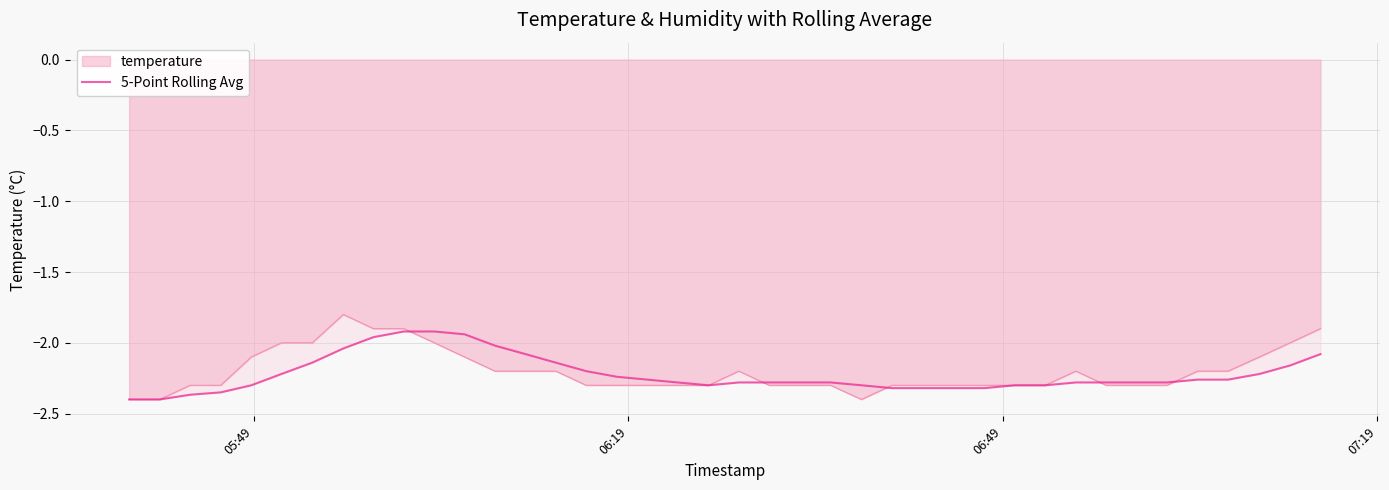

List the series in order of their peak value, lowest first.

5-Point Rolling Avg, temperature